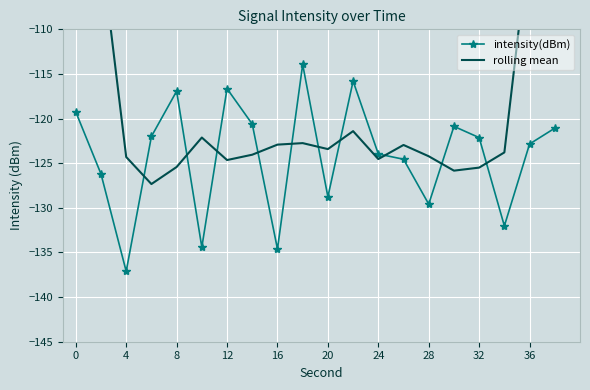

True or false: rolling mean has more than 2 interior local peaks.

True